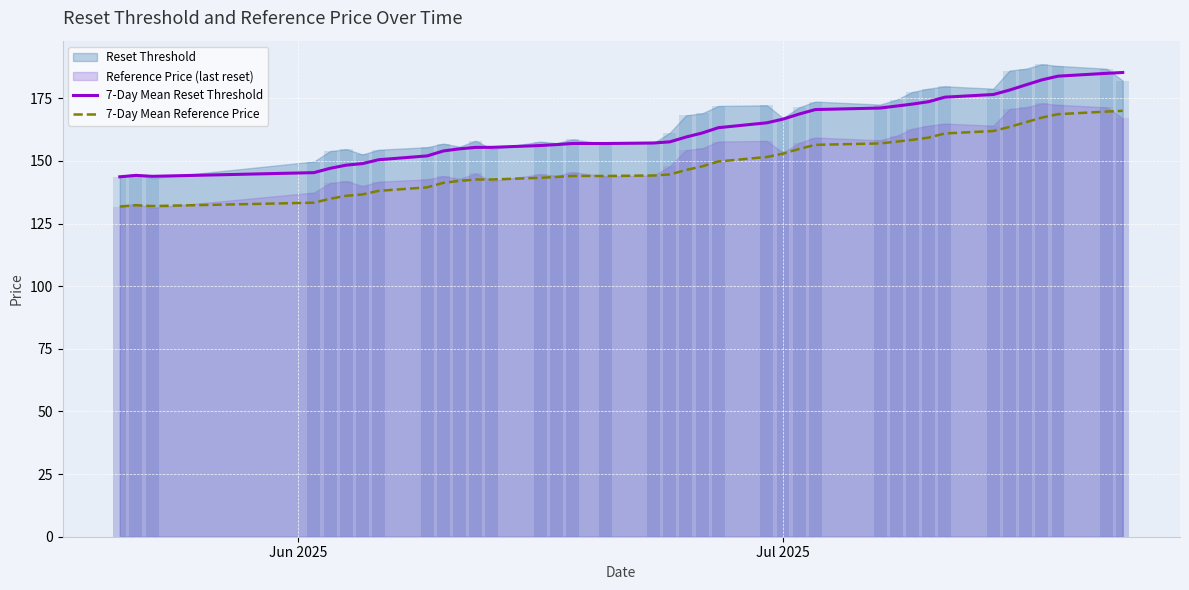

What is the maximum value for 7-Day Mean Reset Threshold?

185.3